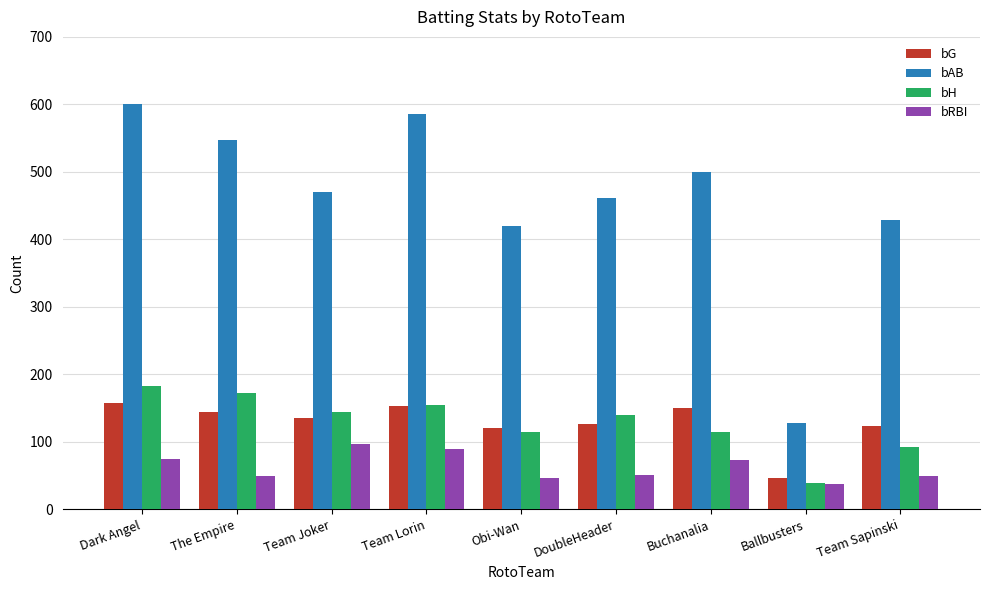

What is the value of the bG bar at the 8th from the left?

47